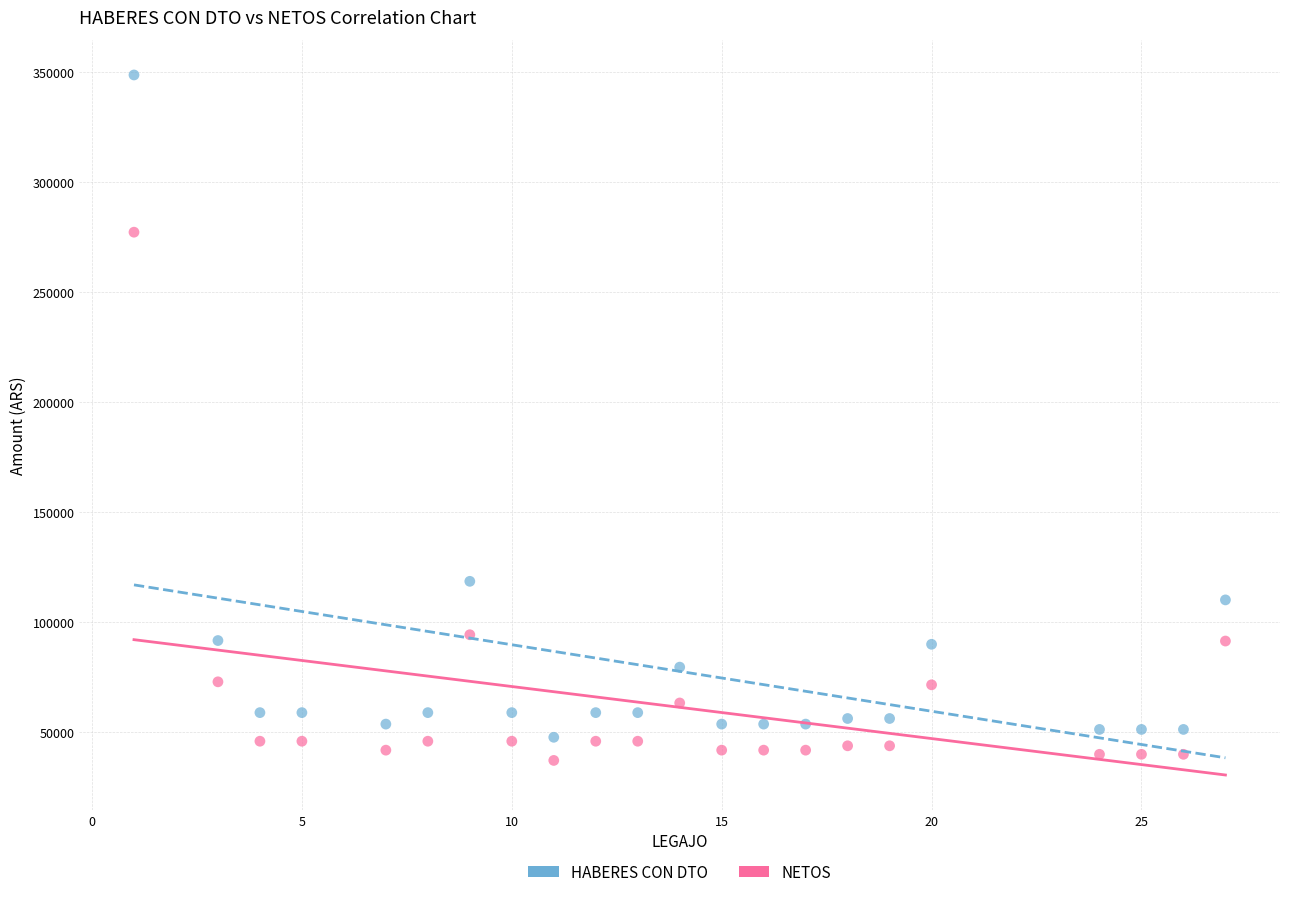

Which series contains the highest Y value?

HABERES CON DTO